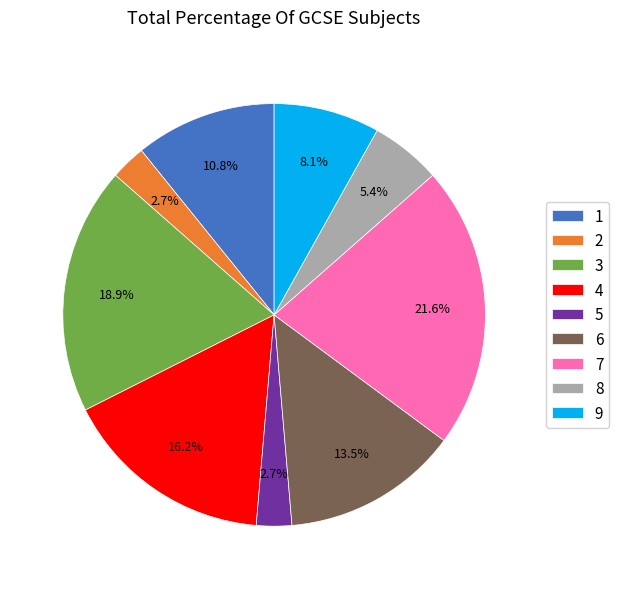

To the nearest percent, what is the combined percentage of 6 and 9?

22%